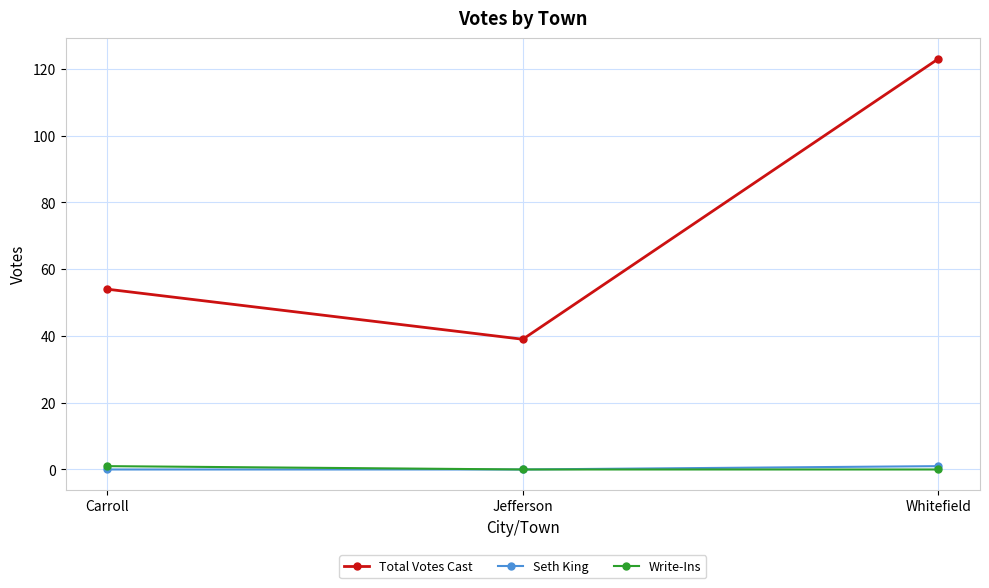

At which category is the sum across all series the highest?

Whitefield